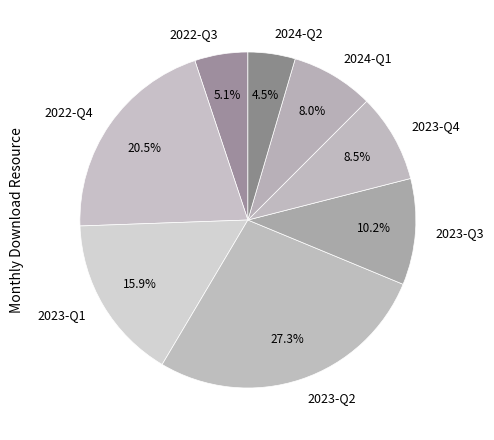

Which slice is the largest?

2023-Q2